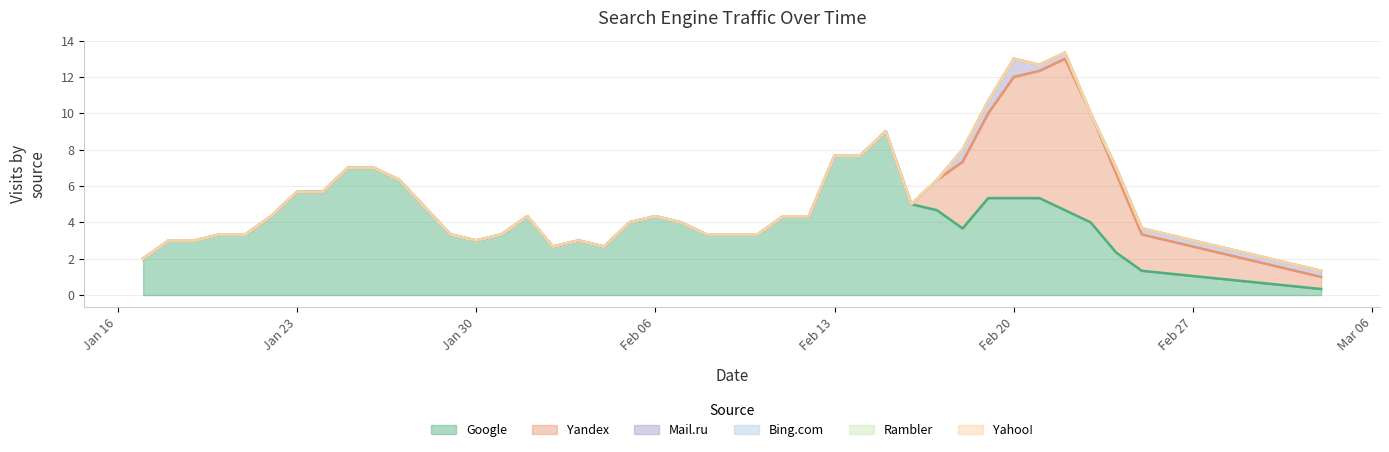

What are all the series names shown in the legend?

Google, Yandex, Mail.ru, Bing.com, Rambler, Yahoo!